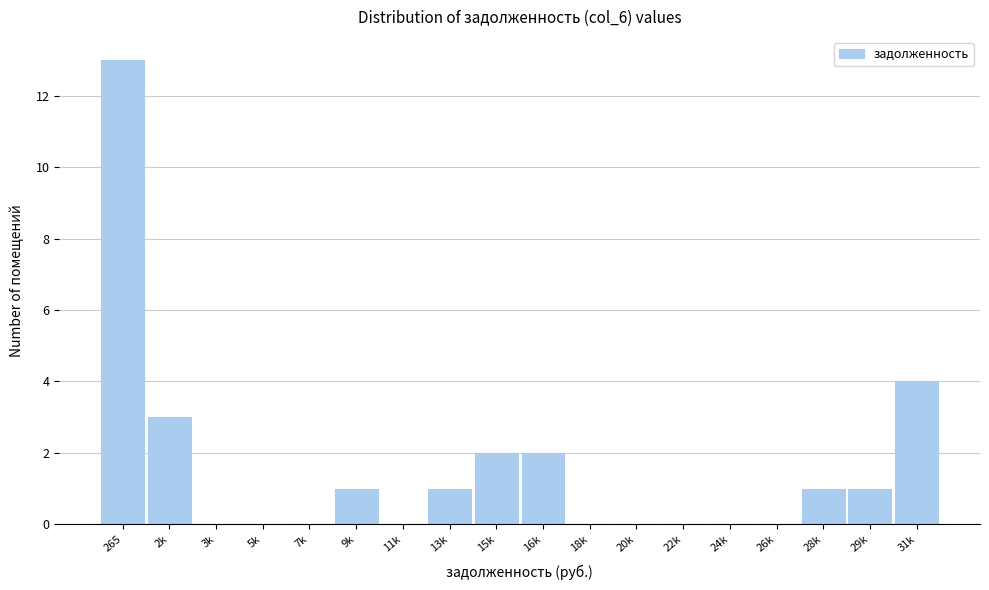

Reading left to right, extract all data points from this chart.

265=13	2k=3	3k=0	5k=0	7k=0	9k=1	11k=0	13k=1	15k=2	16k=2	18k=0	20k=0	22k=0	24k=0	26k=0	28k=1	29k=1	31k=4